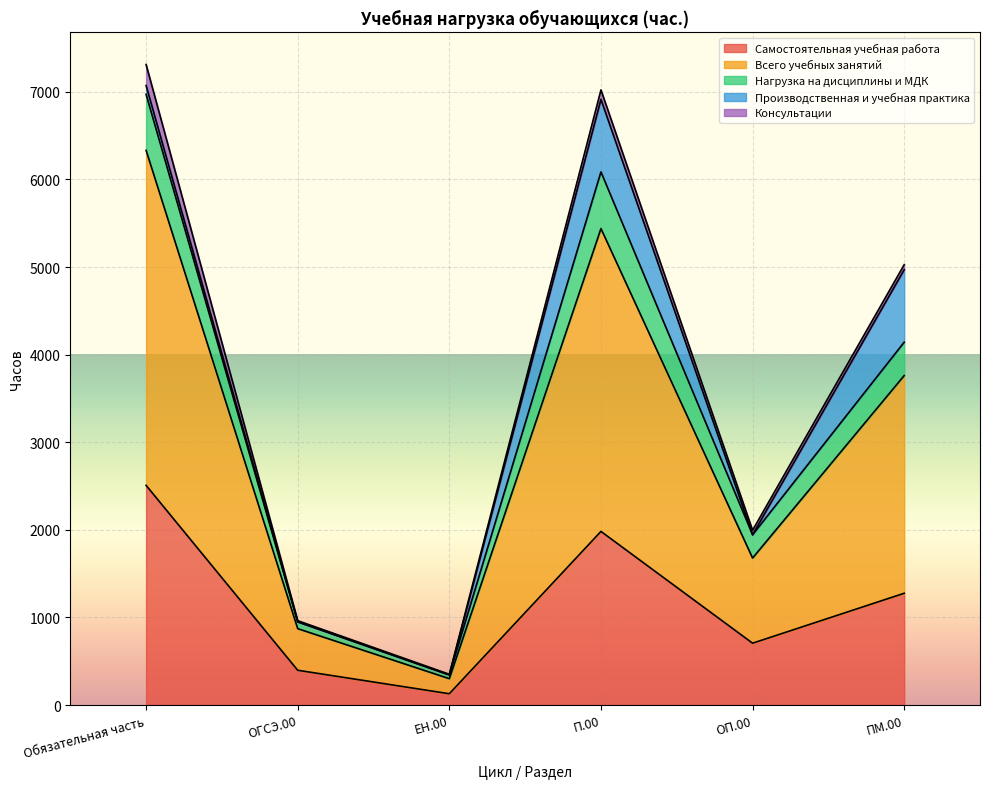

True or false: Самостоятельная учебная работа has a value of 1982 at П.00.

True